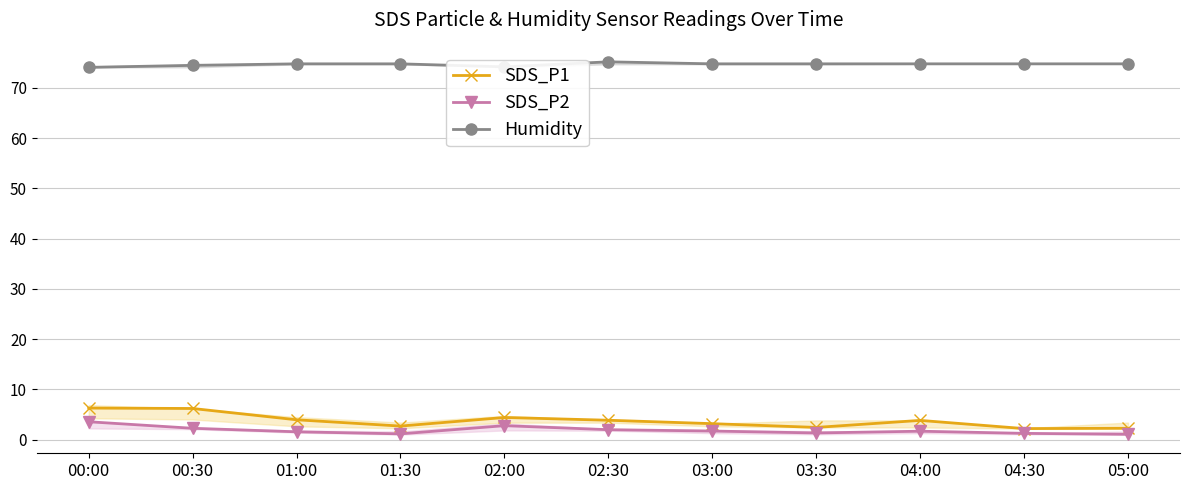

Which category has the highest value in the SDS_P1 series?

00:00